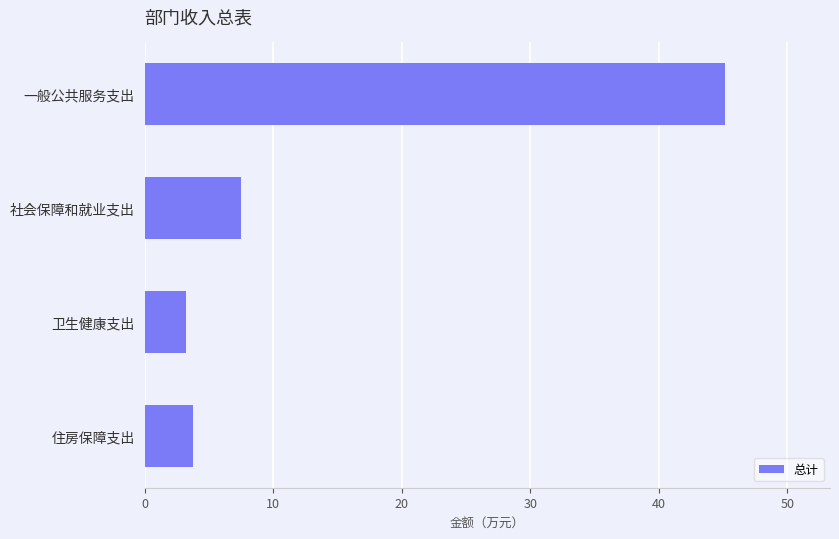

What is the average value?

14.9